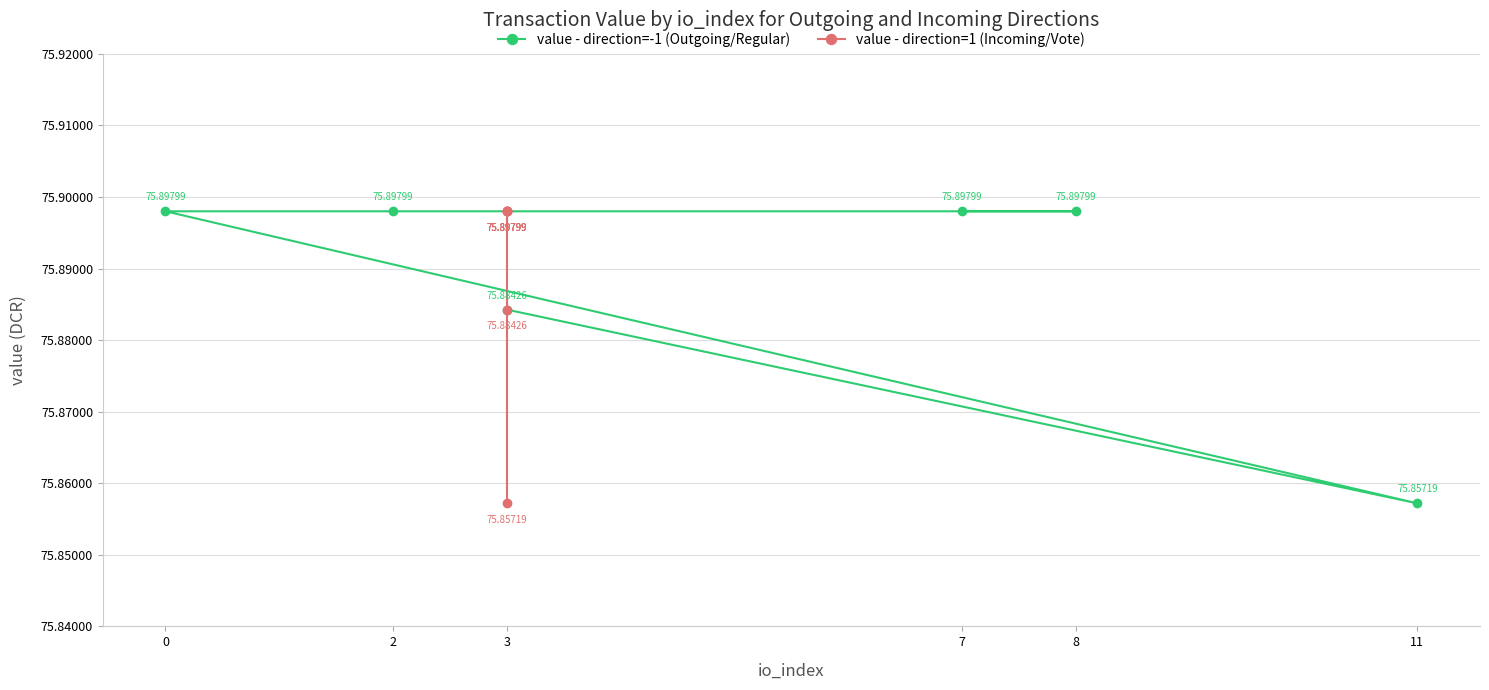

Which series has the largest total across all categories?

value - direction=-1 (Outgoing/Regular)